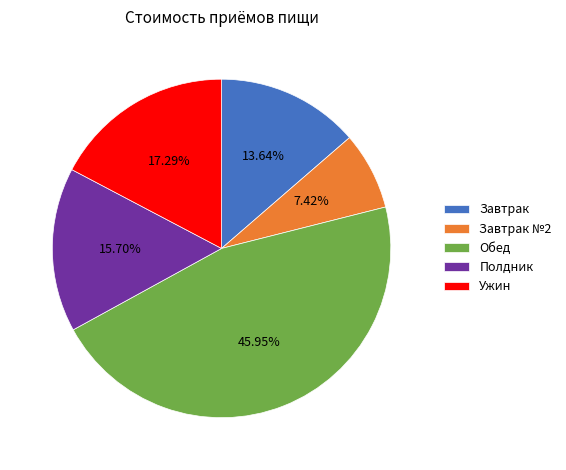

The Обед slice represents 46% of the pie. True or false?

True